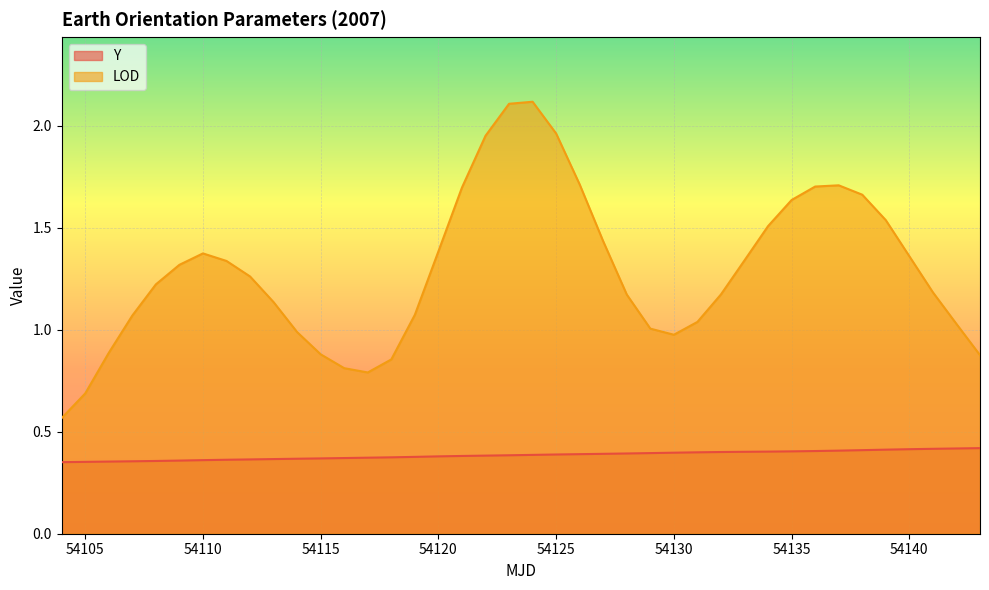

Reading left to right, extract all data points from this chart.

Y: 54104=0.4	54105=0.4	54106=0.4	54107=0.4	54108=0.4	54109=0.4	54110=0.4	54111=0.4	54112=0.4	54113=0.4	54114=0.4	54115=0.4	54116=0.4	54117=0.4	54118=0.4	54119=0.4	54120=0.4	54121=0.4	54122=0.4	54123=0.4	54124=0.4	54125=0.4	54126=0.4	54127=0.4	54128=0.4	54129=0.4	54130=0.4	54131=0.4	54132=0.4	54133=0.4	54134=0.4	54135=0.4	54136=0.4	54137=0.4	54138=0.4	54139=0.4	54140=0.4	54141=0.4	54142=0.4	54143=0.4
LOD: 54104=0.6	54105=0.7	54106=0.9	54107=1.1	54108=1.2	54109=1.3	54110=1.4	54111=1.3	54112=1.3	54113=1.1	54114=1.0	54115=0.9	54116=0.8	54117=0.8	54118=0.9	54119=1.1	54120=1.4	54121=1.7	54122=2.0	54123=2.1	54124=2.1	54125=2.0	54126=1.7	54127=1.4	54128=1.2	54129=1.0	54130=1.0	54131=1.0	54132=1.2	54133=1.3	54134=1.5	54135=1.6	54136=1.7	54137=1.7	54138=1.7	54139=1.5	54140=1.4	54141=1.2	54142=1.0	54143=0.9